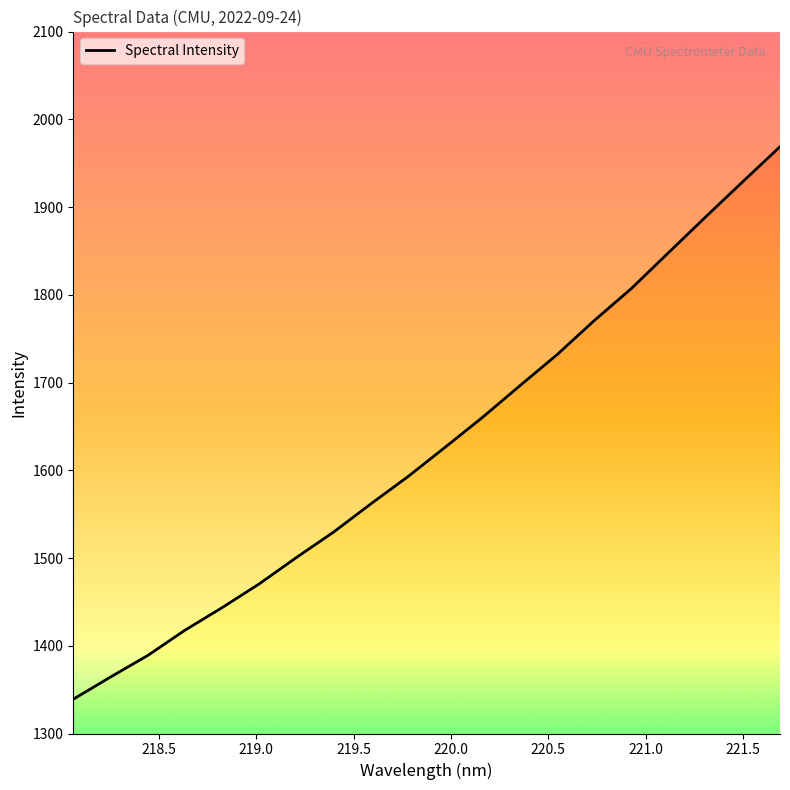

What is the ratio of the value at 218.442 to the value at 218.2508?

1.0